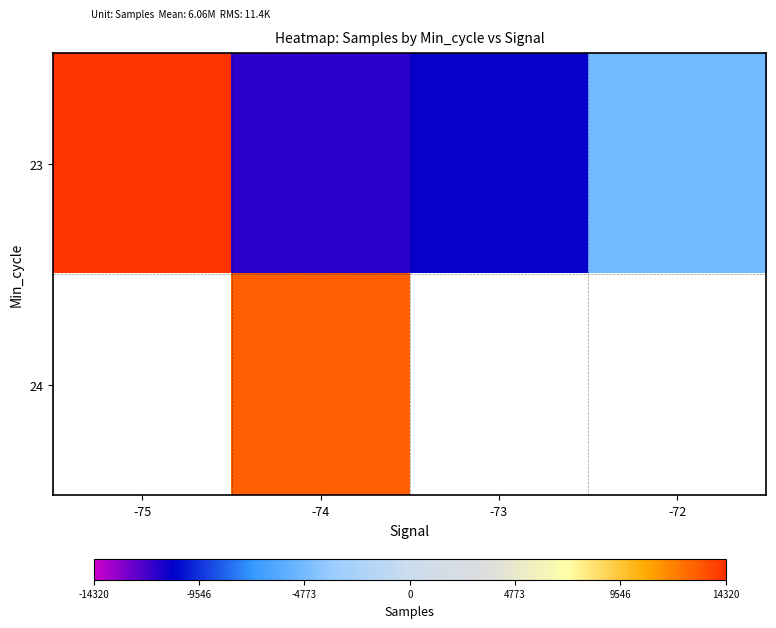

Which has a higher value, -73 or -74?

-73